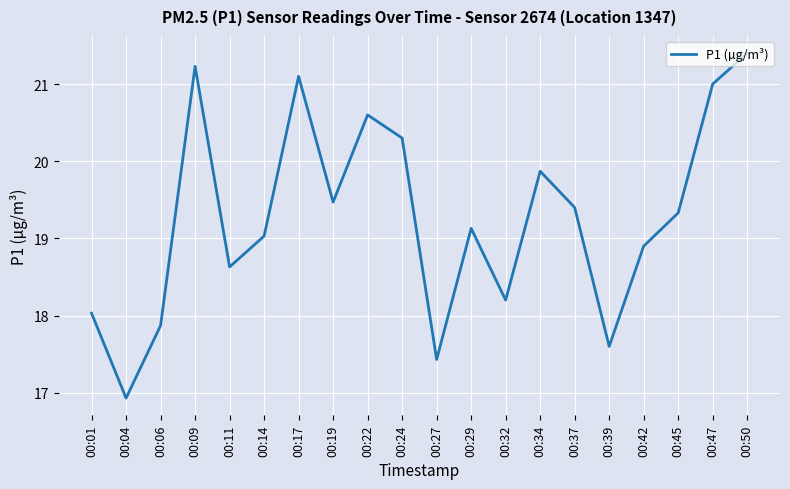

How many interior local valleys (lower than both neighbors) does the data have?

6